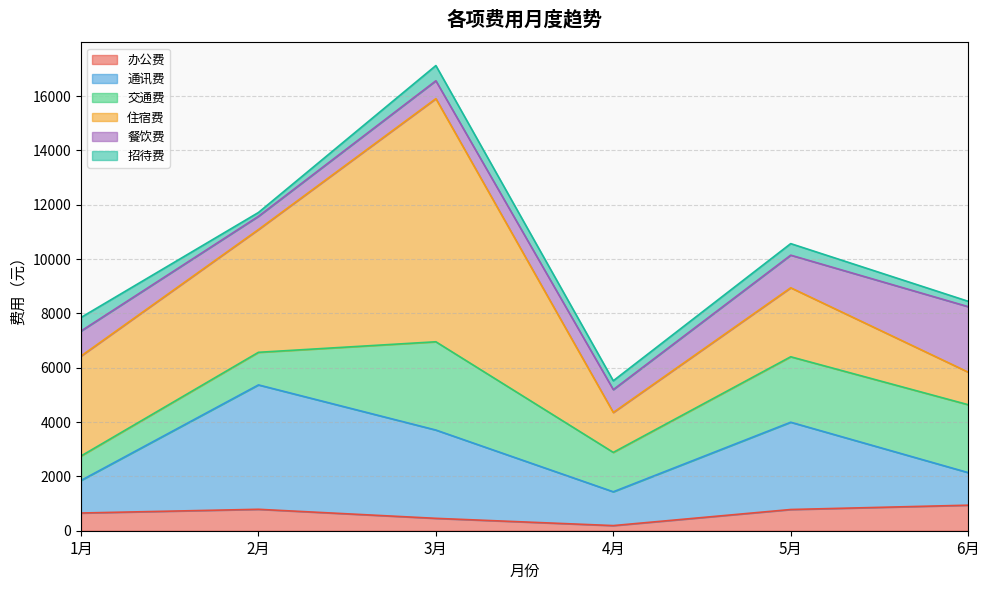

What position from the right is 5月?

2